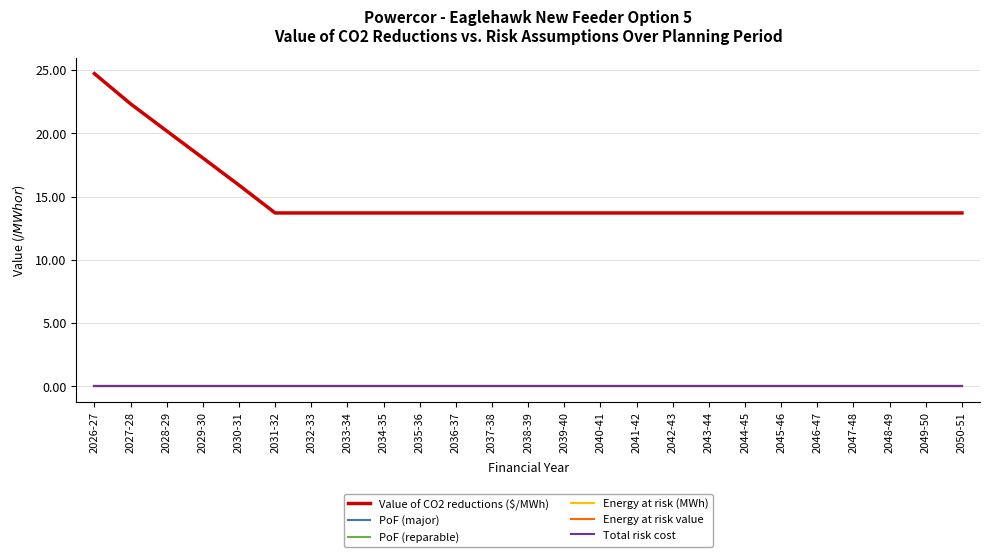

Is it true that PoF (major) equals 0.0 at 2037-38?

True